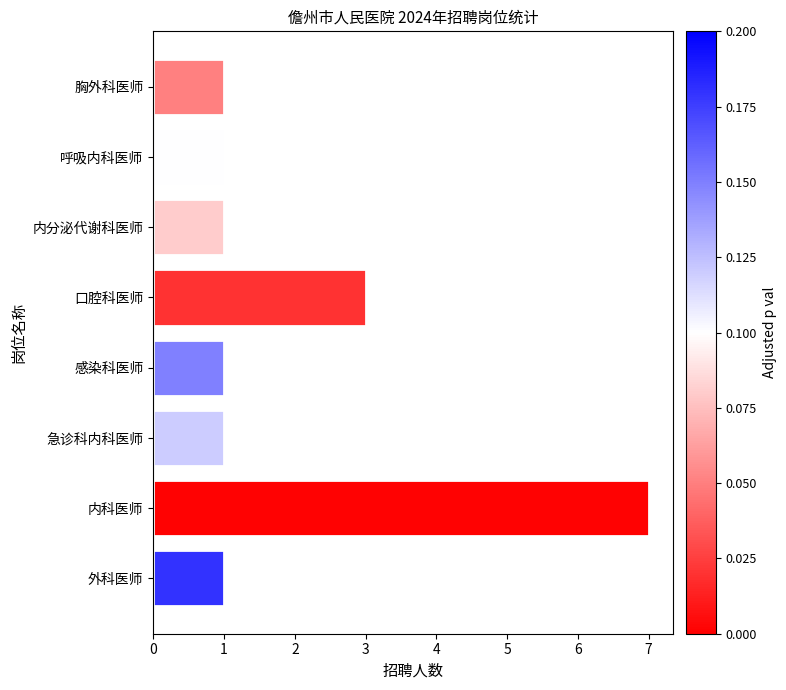

What is the average value?

2